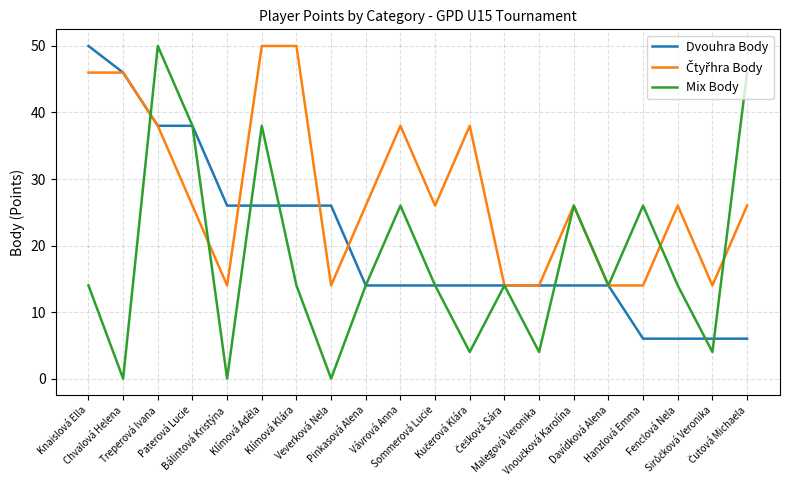

What is the greatest value displayed?

50